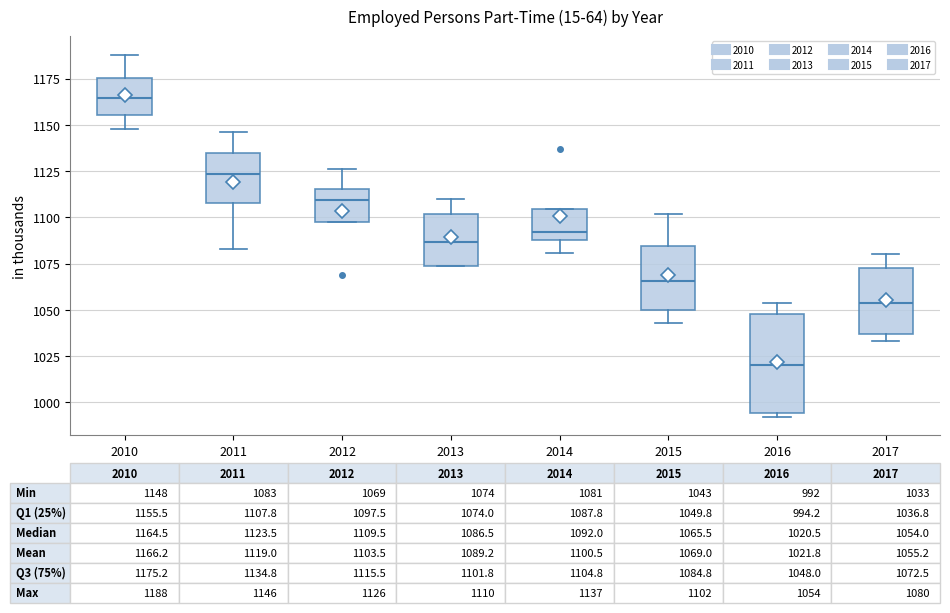

Which box's median line is the highest?

2010